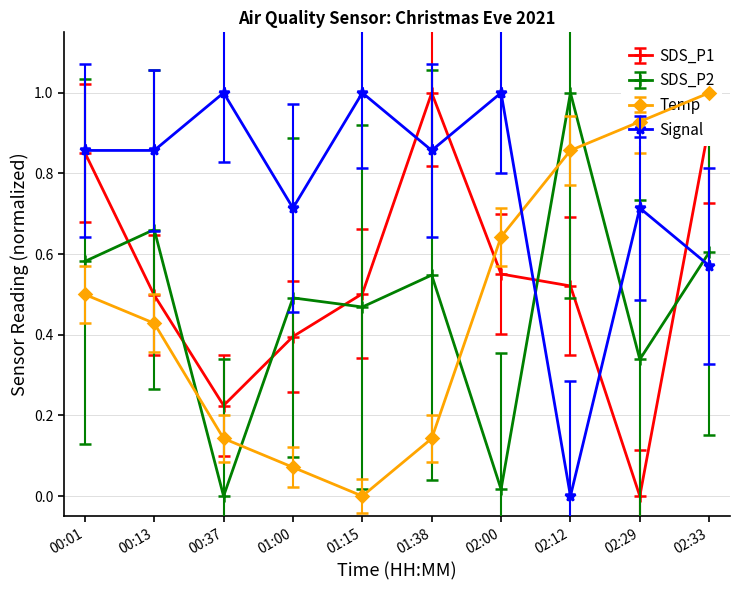

True or false: SDS_P2 has a value of 0.0 at 02:00.

True